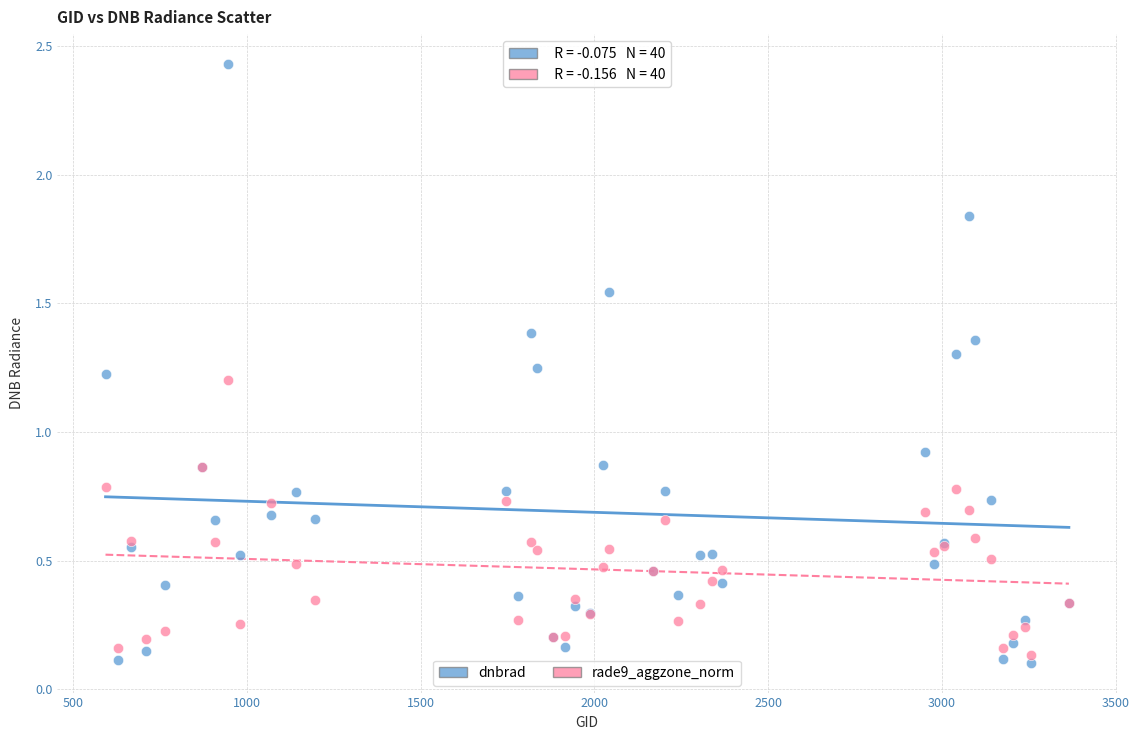

What is the X range (max minus min) for the scatter plot?

2772.0